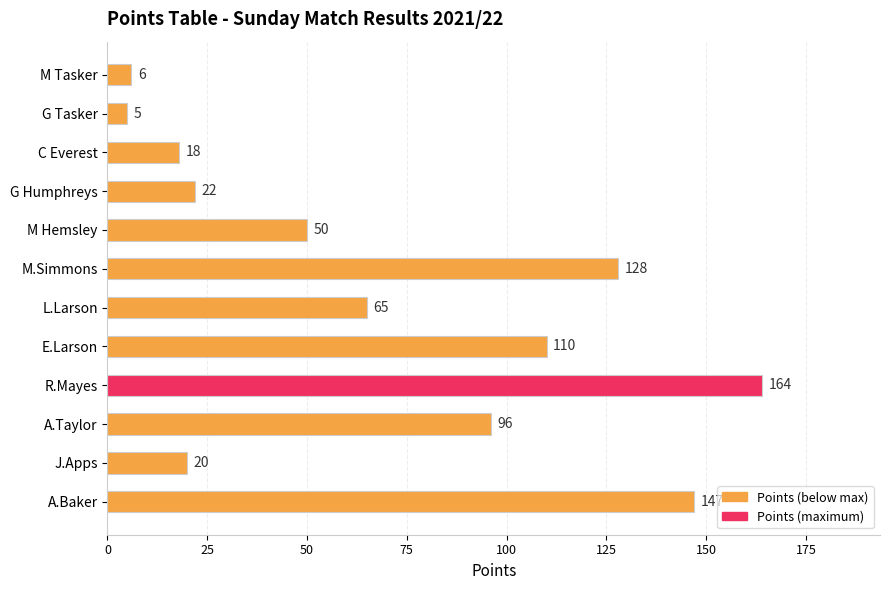

Rank the categories by value from lowest to highest.

G Tasker, M Tasker, C Everest, J.Apps, G Humphreys, M Hemsley, L.Larson, A.Taylor, E.Larson, M.Simmons, A.Baker, R.Mayes